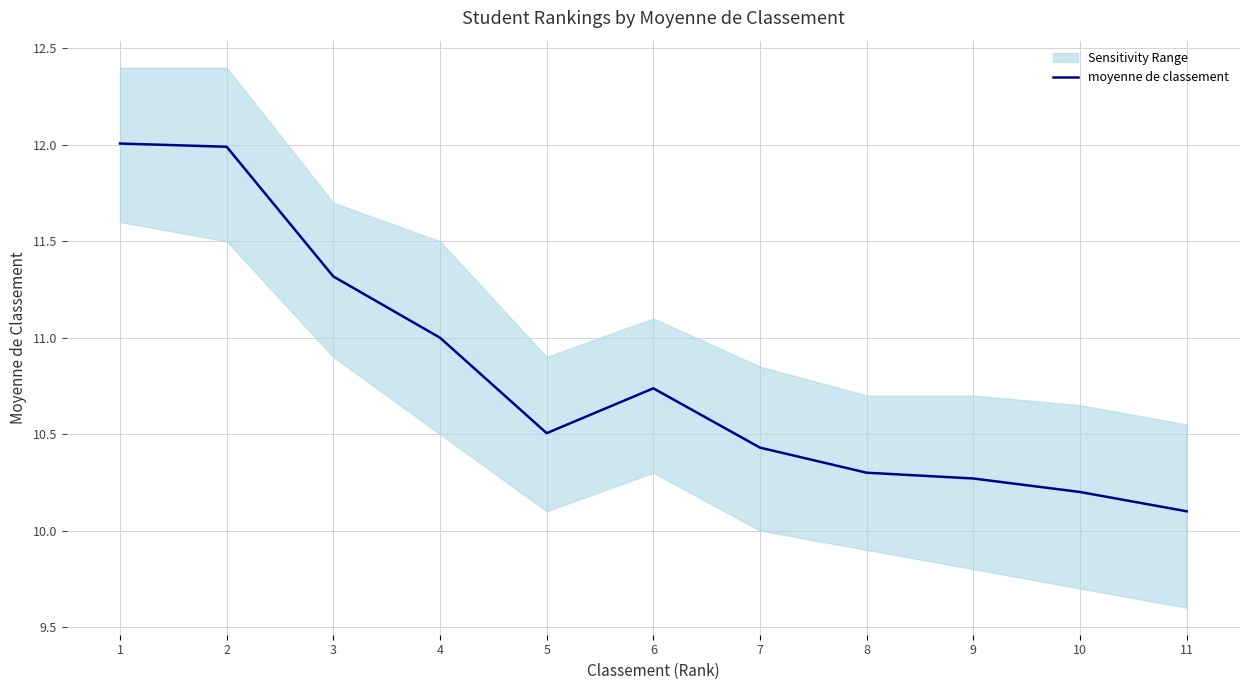

How many distinct data groups are displayed?

1